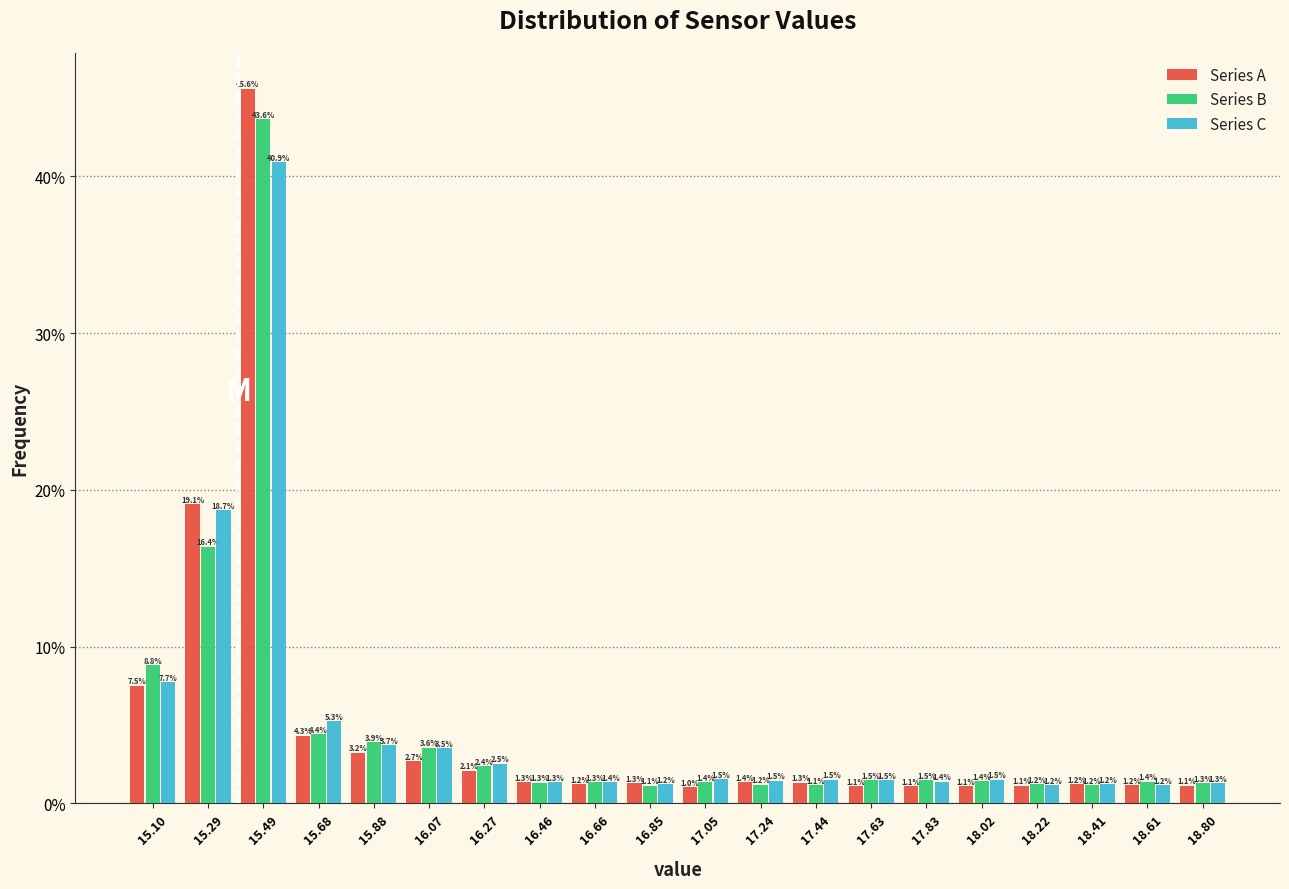

Reading left to right, transcribe this chart: for each range on the x-axis, give the height of each series' bar. The bar edges are not printed on the chart, so give them approximately, as read against the axis.

15.000 to 15.195: Series A=7.5	Series B=8.8	Series C=7.7
15.195 to 15.390: Series A=19.1	Series B=16.4	Series C=18.7
15.390 to 15.585: Series A=45.6	Series B=43.6	Series C=40.9
15.585 to 15.780: Series A=4.3	Series B=4.4	Series C=5.3
15.780 to 15.975: Series A=3.2	Series B=3.9	Series C=3.7
15.975 to 16.170: Series A=2.7	Series B=3.6	Series C=3.5
16.170 to 16.365: Series A=2.1	Series B=2.4	Series C=2.5
16.365 to 16.560: Series A=1.3	Series B=1.3	Series C=1.3
16.560 to 16.755: Series A=1.2	Series B=1.3	Series C=1.4
16.755 to 16.950: Series A=1.3	Series B=1.1	Series C=1.2
16.950 to 17.145: Series A=1.0	Series B=1.4	Series C=1.5
17.145 to 17.340: Series A=1.4	Series B=1.2	Series C=1.5
17.340 to 17.535: Series A=1.3	Series B=1.1	Series C=1.5
17.535 to 17.730: Series A=1.1	Series B=1.5	Series C=1.5
17.730 to 17.925: Series A=1.1	Series B=1.5	Series C=1.4
17.925 to 18.120: Series A=1.1	Series B=1.4	Series C=1.5
18.120 to 18.315: Series A=1.1	Series B=1.2	Series C=1.2
18.315 to 18.510: Series A=1.2	Series B=1.2	Series C=1.2
18.510 to 18.705: Series A=1.2	Series B=1.4	Series C=1.2
18.705 to 18.900: Series A=1.1	Series B=1.3	Series C=1.3